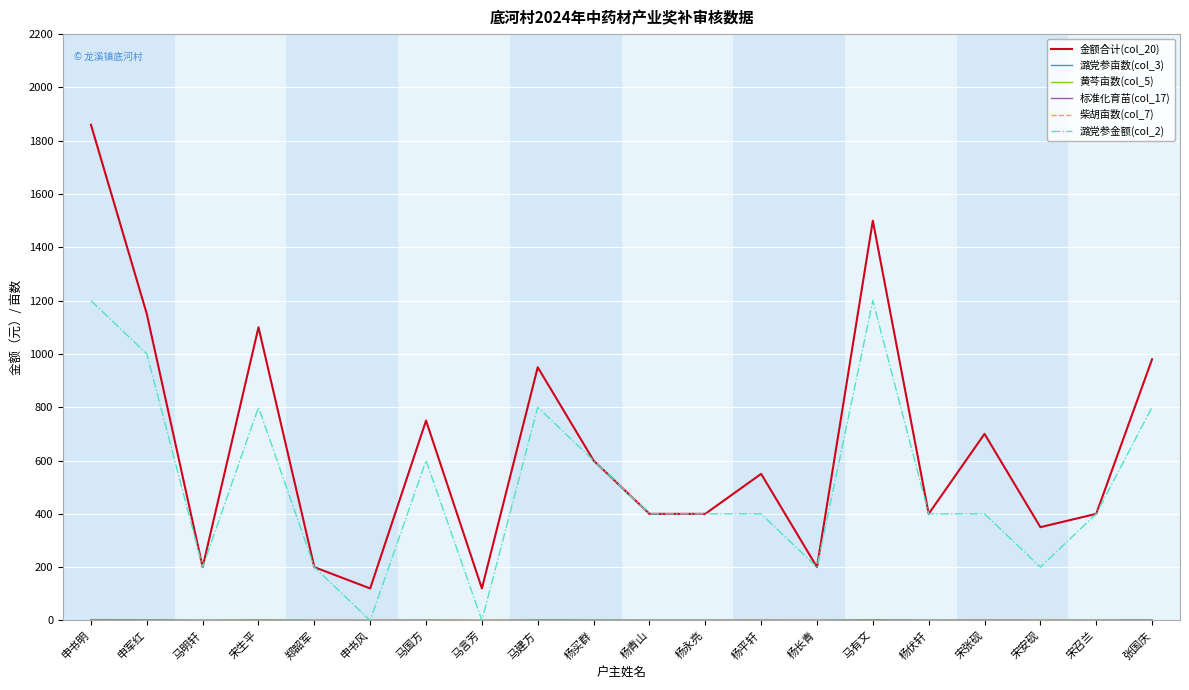

Which label corresponds to the largest value in the chart?

申书明